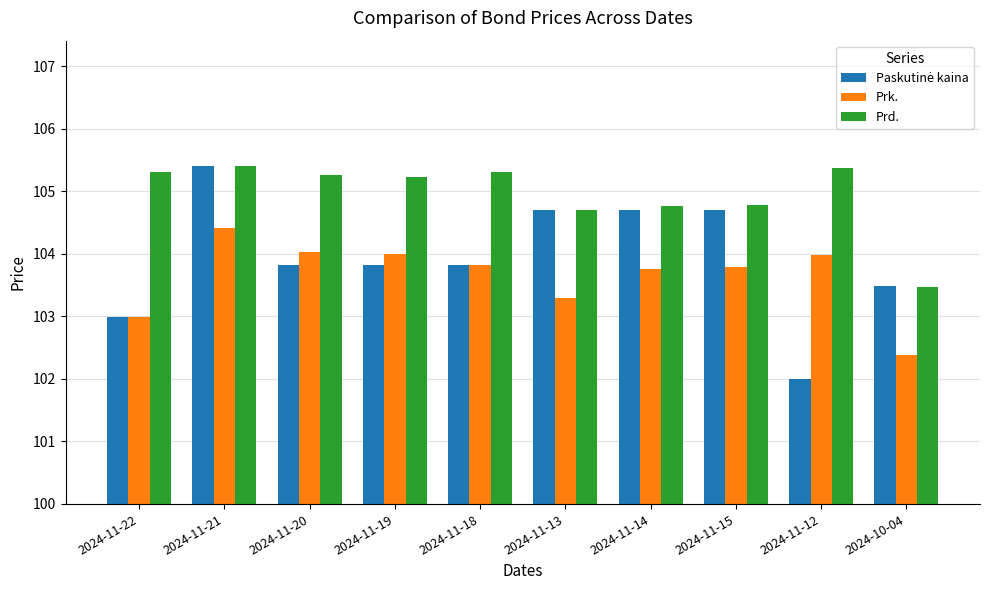

What is the difference between the highest and lowest values at 2024-11-19?

1.4